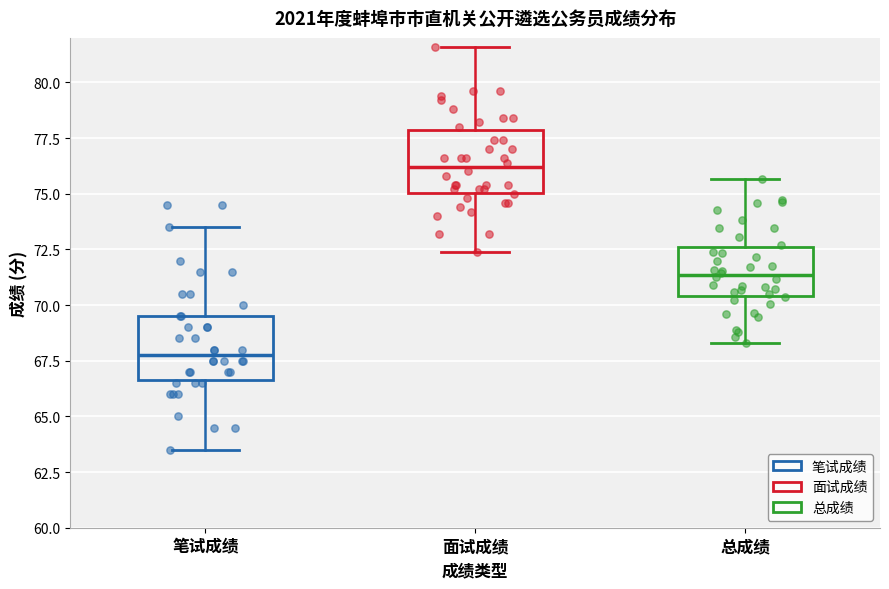

Which box's median line is the lowest?

笔试成绩